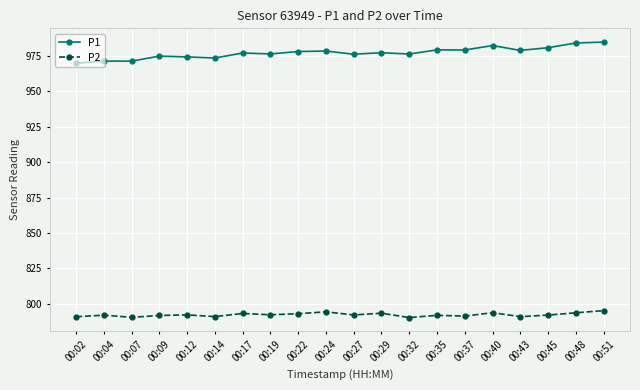

What is the total value across all series at 00:48?

1777.8